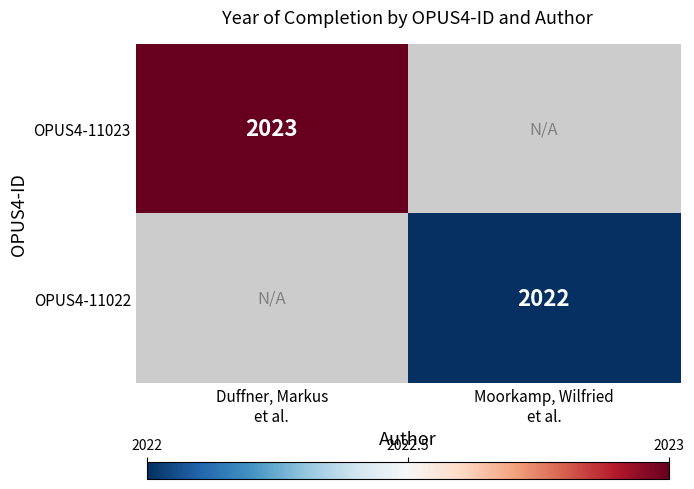

Between Moorkamp, Wilfried
et al. and Duffner, Markus
et al., which is larger?

Duffner, Markus
et al.